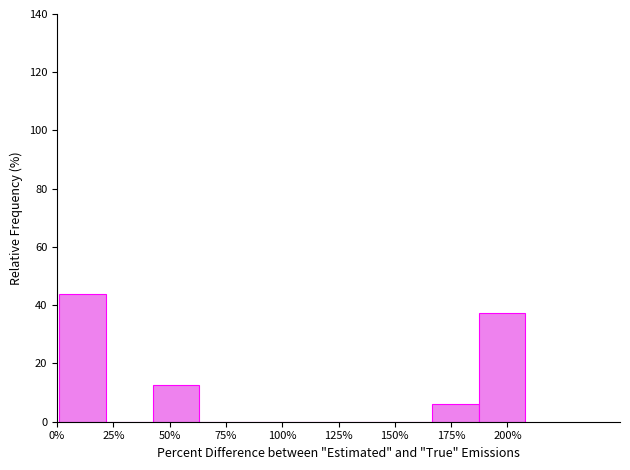

Which range on the x-axis has the tallest bar?

0 to 20